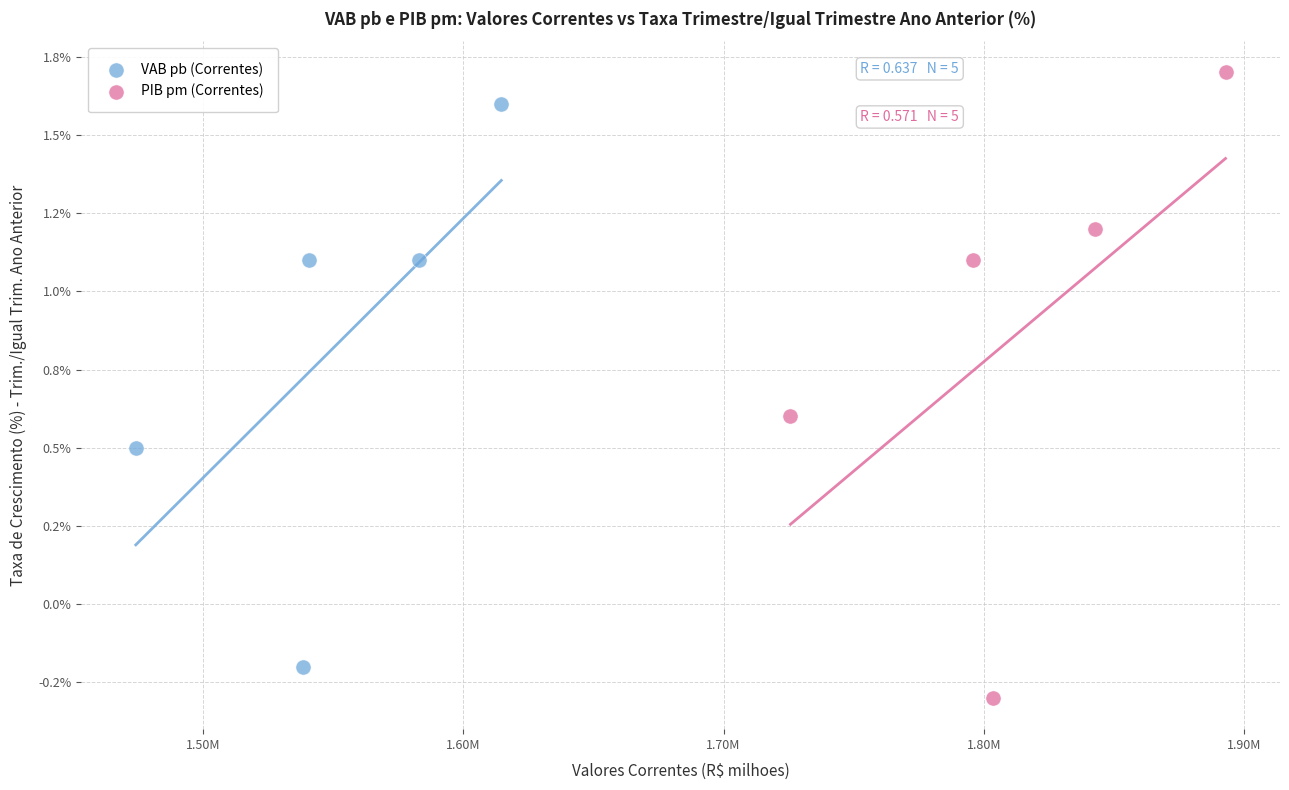

What are all the series names shown in the legend?

VAB pb (Correntes), PIB pm (Correntes)